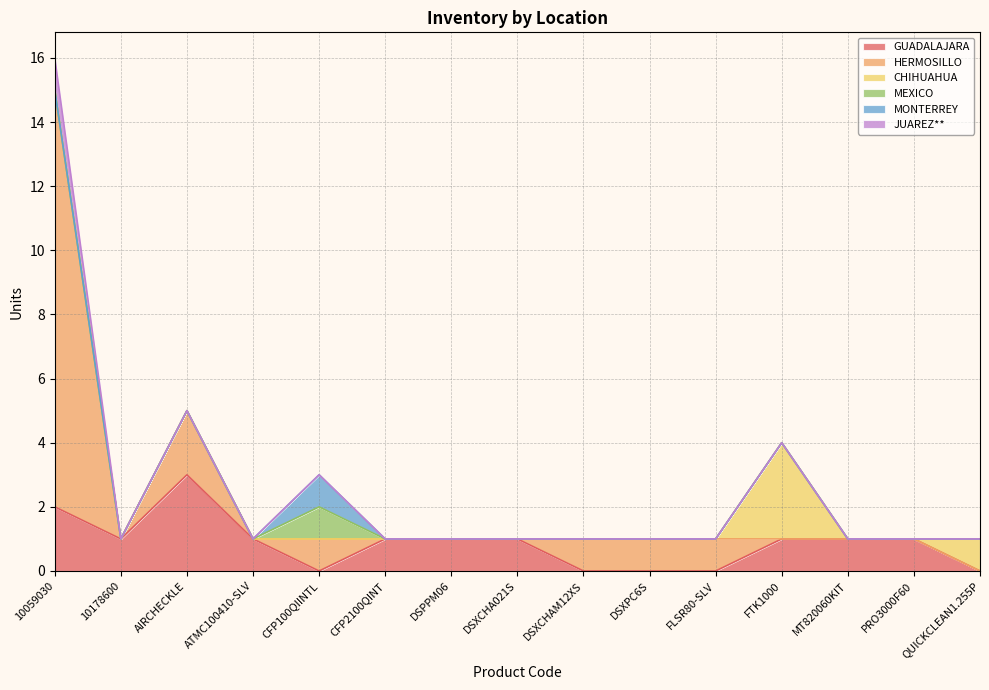

What is the difference between the second highest and minimum values in the CHIHUAHUA series?

1